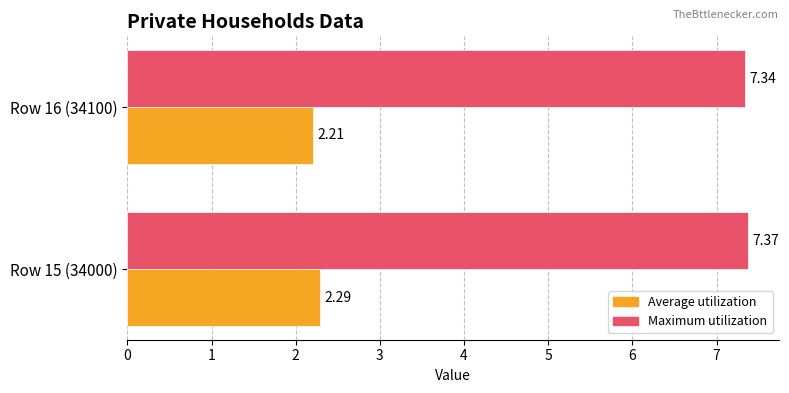

At which category is the sum across all series the highest?

Row 15 (34000)